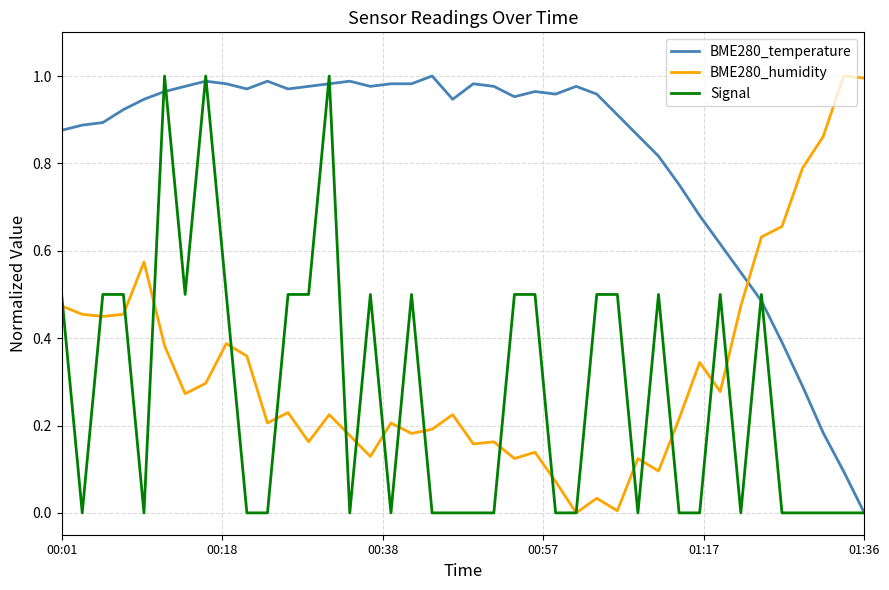

Which series has the largest total across all categories?

BME280_temperature